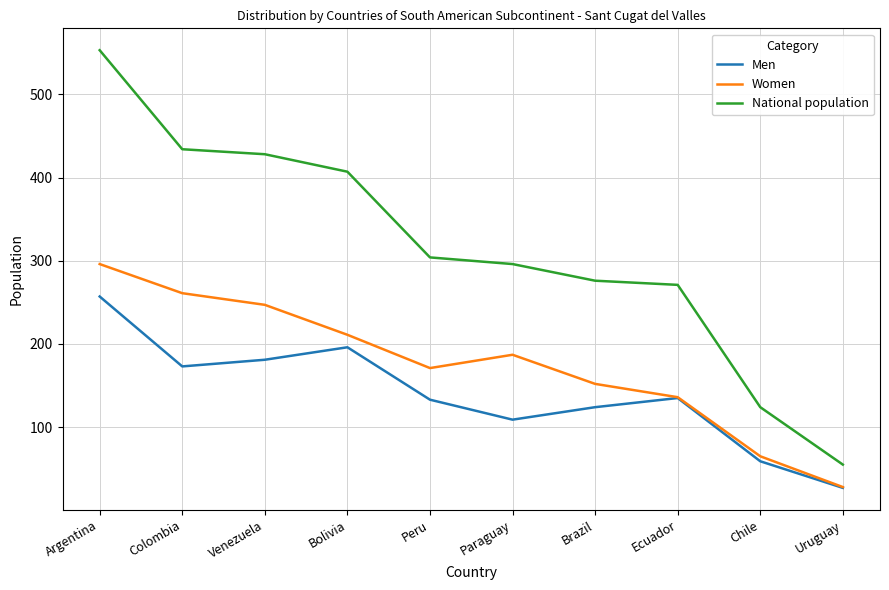

What is the total value across all series at Venezuela?

856